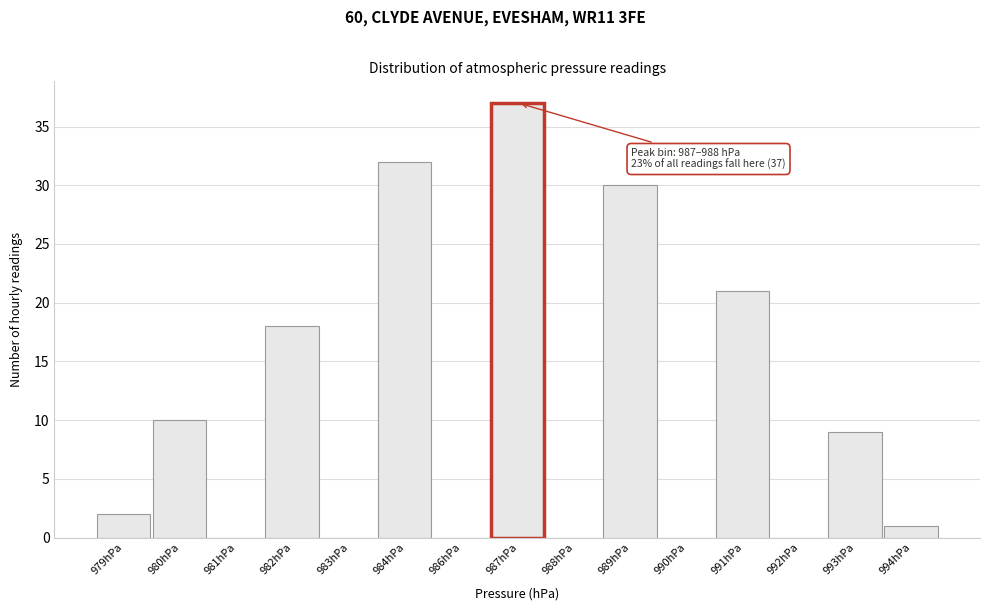

Reading left to right, extract all data points from this chart.

979hPa=2	980hPa=10	981hPa=0	982hPa=18	983hPa=0	984hPa=32	986hPa=0	987hPa=37	988hPa=0	989hPa=30	990hPa=0	991hPa=21	992hPa=0	993hPa=9	994hPa=1